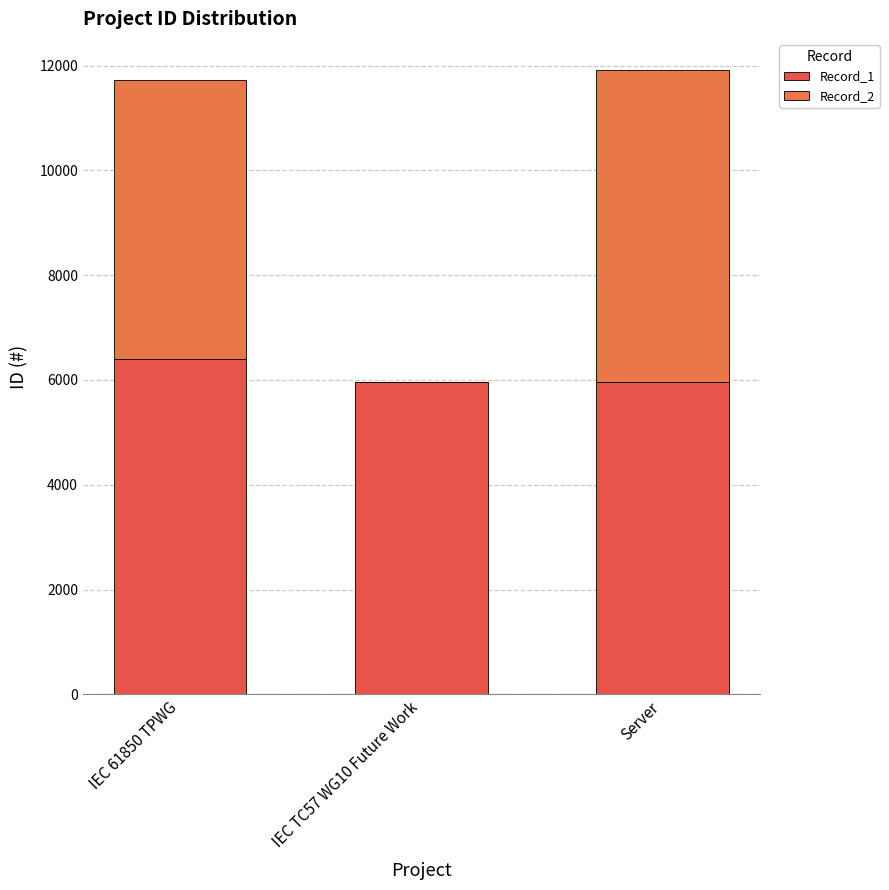

How many series are shown in this chart?

2